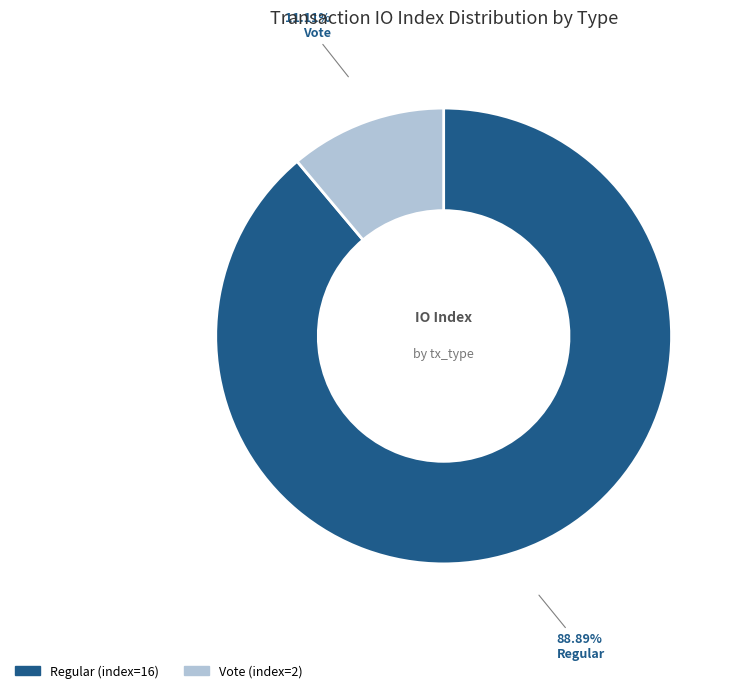

Approximately how many times larger is the value at Regular compared to Vote?

8.0